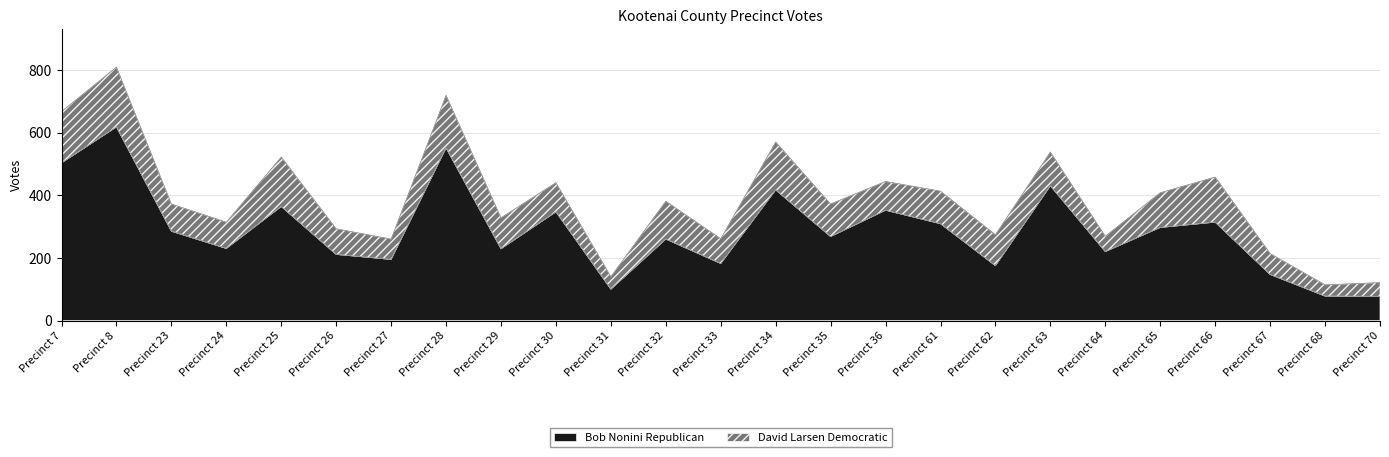

Reading left to right, extract all data points from this chart.

Precinct 7=503	Precinct 8=618	Precinct 23=285	Precinct 24=230	Precinct 25=364	Precinct 26=211	Precinct 27=195	Precinct 28=551	Precinct 29=229	Precinct 30=347	Precinct 31=100	Precinct 32=260	Precinct 33=182	Precinct 34=417	Precinct 35=268	Precinct 36=352	Precinct 61=309	Precinct 62=175	Precinct 63=430	Precinct 64=220	Precinct 65=297	Precinct 66=314	Precinct 67=147	Precinct 68=78	Precinct 70=77